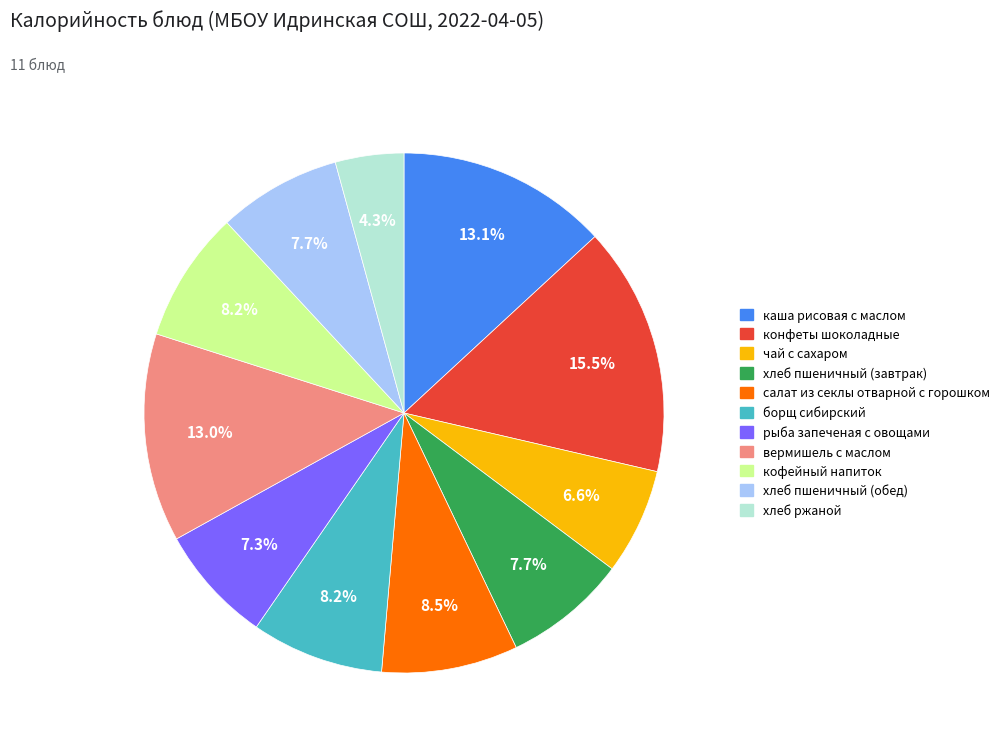

Which category has the smallest portion of the pie?

хлеб ржаной